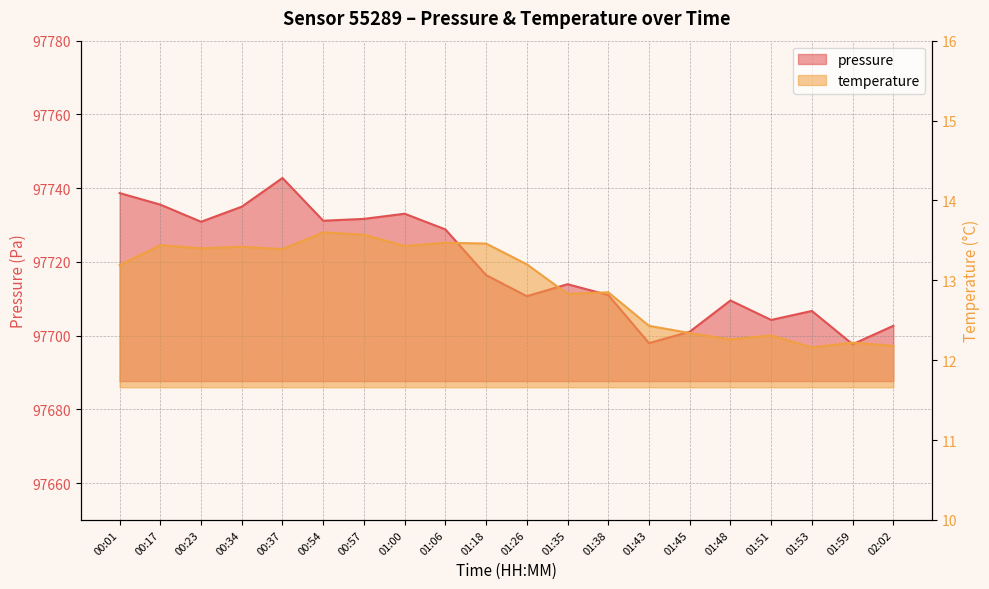

Reading right to left, what are all the values shown in this chart?

pressure: 02:02=97702.7	01:59=97697.7	01:53=97706.7	01:51=97704.2	01:48=97709.5	01:45=97701.1	01:43=97698.0	01:38=97711.0	01:35=97713.9	01:26=97710.7	01:18=97716.4	01:06=97728.8	01:00=97733.1	00:57=97731.7	00:54=97731.2	00:37=97742.8	00:34=97735.0	00:23=97730.9	00:17=97735.5	00:01=97738.7
temperature: 02:02=12.2	01:59=12.2	01:53=12.2	01:51=12.3	01:48=12.3	01:45=12.3	01:43=12.4	01:38=12.8	01:35=12.8	01:26=13.2	01:18=13.5	01:06=13.5	01:00=13.4	00:57=13.6	00:54=13.6	00:37=13.4	00:34=13.4	00:23=13.4	00:17=13.4	00:01=13.2